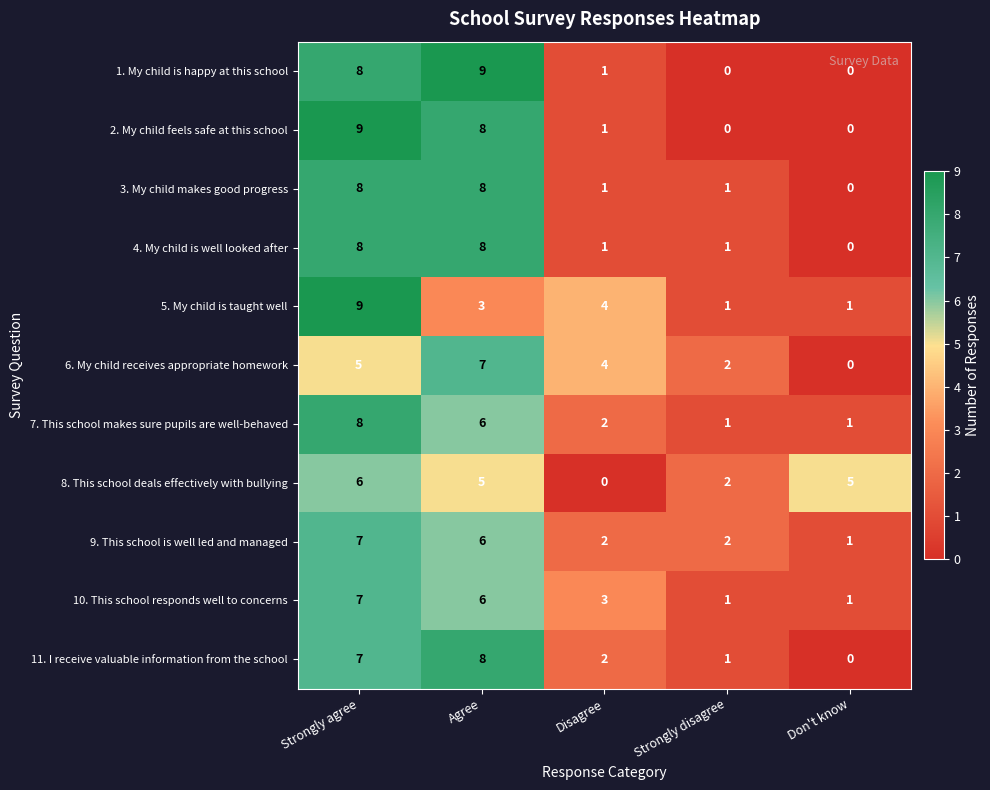

Between Agree and Strongly disagree, which series saw the biggest shift?

1. My child is happy at this school